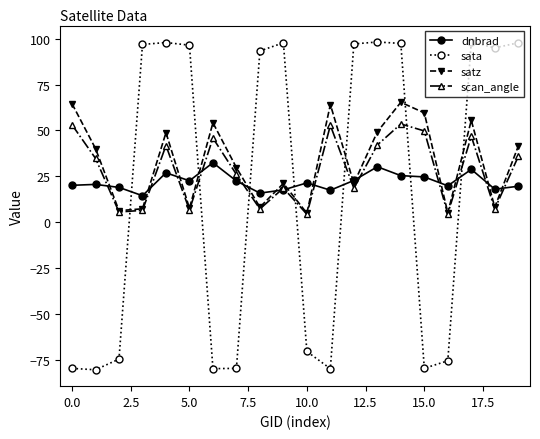

What is the sum of all sata values?

366.4